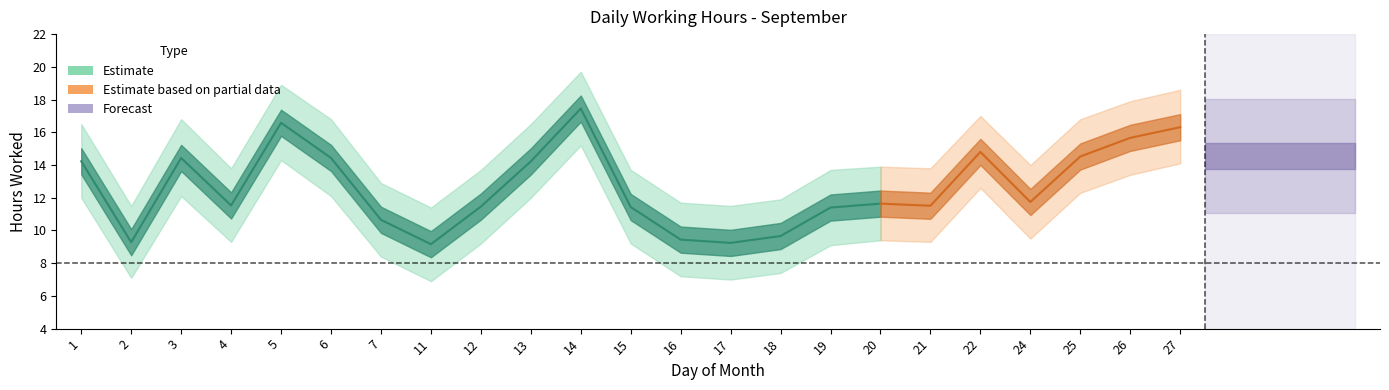

What value does the Hours Lower series have at 3?

12.1